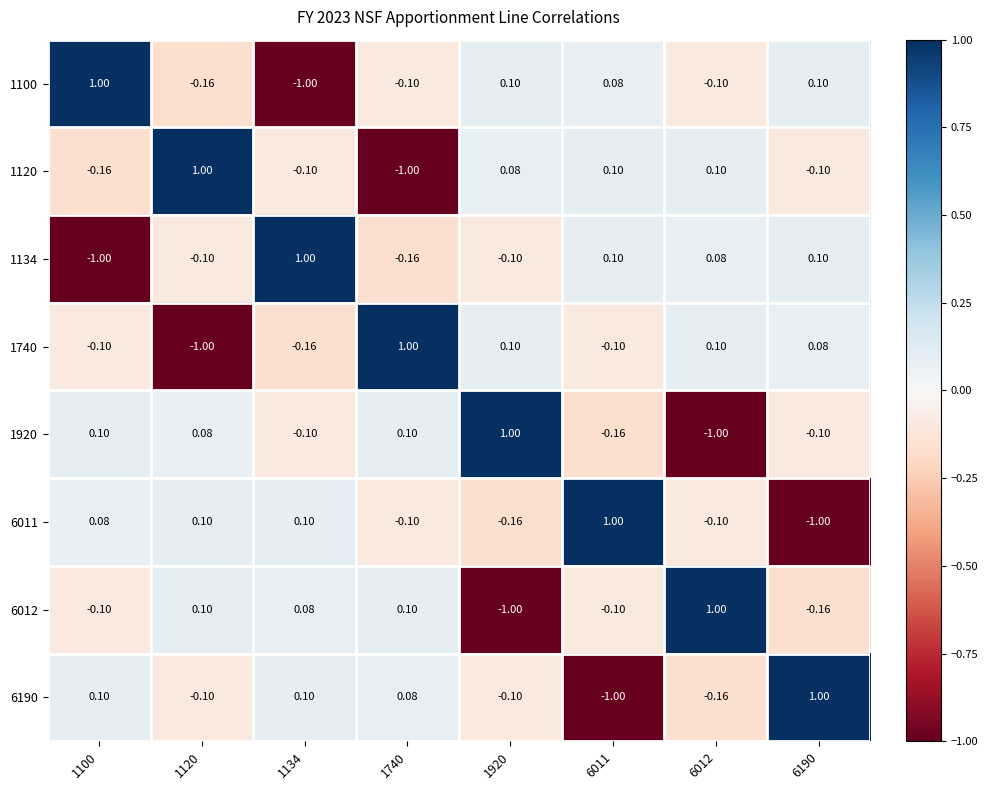

Reading left to right, transcribe all the data shown in this chart.

1100: 1100=1.0	1120=-0.2	1134=-1.0	1740=-0.1	1920=0.1	6011=0.1	6012=-0.1	6190=0.1
1120: 1100=-0.2	1120=1.0	1134=-0.1	1740=-1.0	1920=0.1	6011=0.1	6012=0.1	6190=-0.1
1134: 1100=-1.0	1120=-0.1	1134=1.0	1740=-0.2	1920=-0.1	6011=0.1	6012=0.1	6190=0.1
1740: 1100=-0.1	1120=-1.0	1134=-0.2	1740=1.0	1920=0.1	6011=-0.1	6012=0.1	6190=0.1
1920: 1100=0.1	1120=0.1	1134=-0.1	1740=0.1	1920=1.0	6011=-0.2	6012=-1.0	6190=-0.1
6011: 1100=0.1	1120=0.1	1134=0.1	1740=-0.1	1920=-0.2	6011=1.0	6012=-0.1	6190=-1.0
6012: 1100=-0.1	1120=0.1	1134=0.1	1740=0.1	1920=-1.0	6011=-0.1	6012=1.0	6190=-0.2
6190: 1100=0.1	1120=-0.1	1134=0.1	1740=0.1	1920=-0.1	6011=-1.0	6012=-0.2	6190=1.0